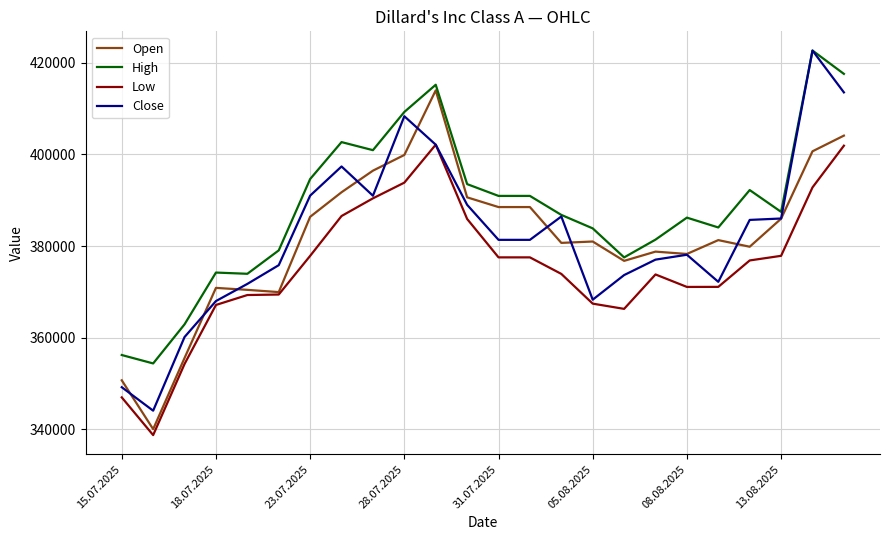

How many lines are shown in the chart?

4